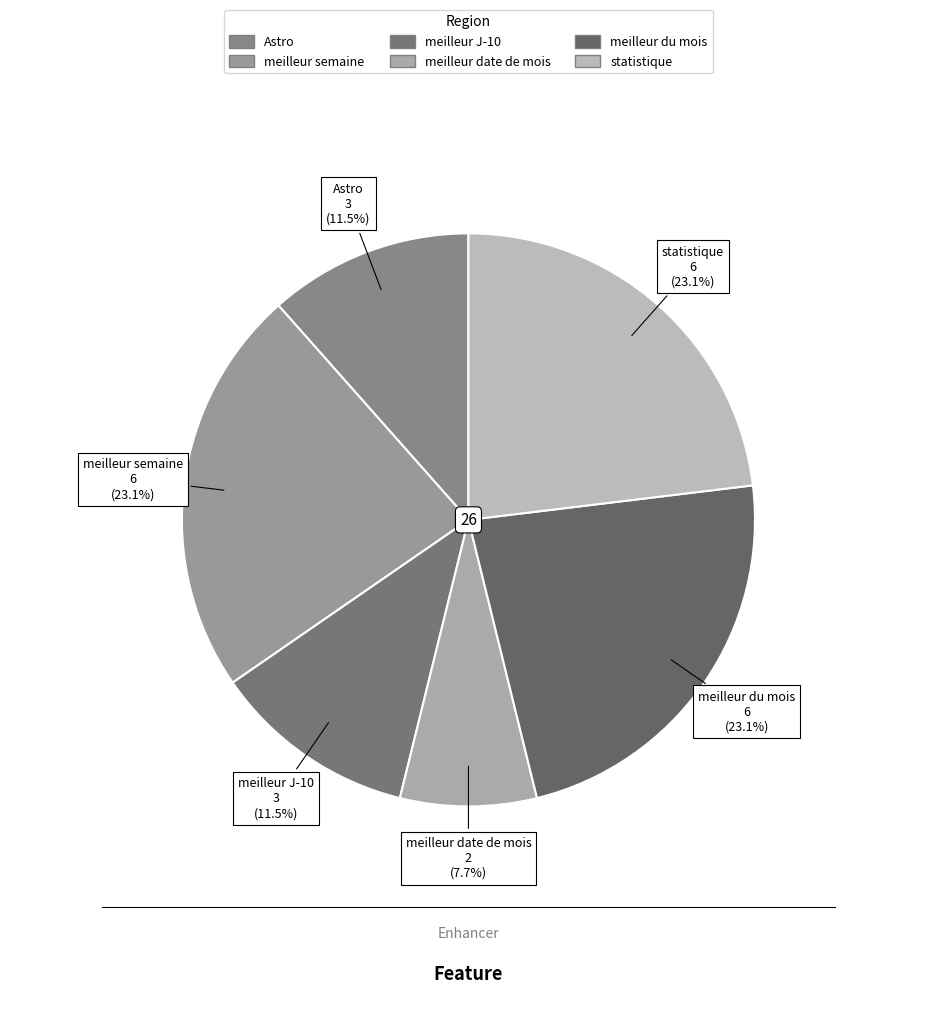

How many slices are in this pie chart?

6